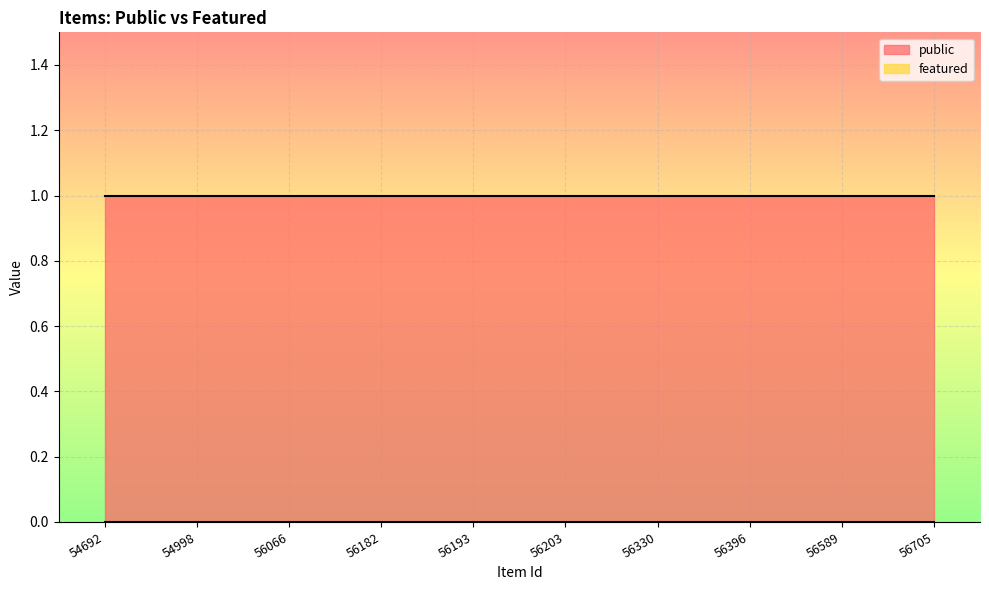

True or false: featured and public intersect in this chart.

False